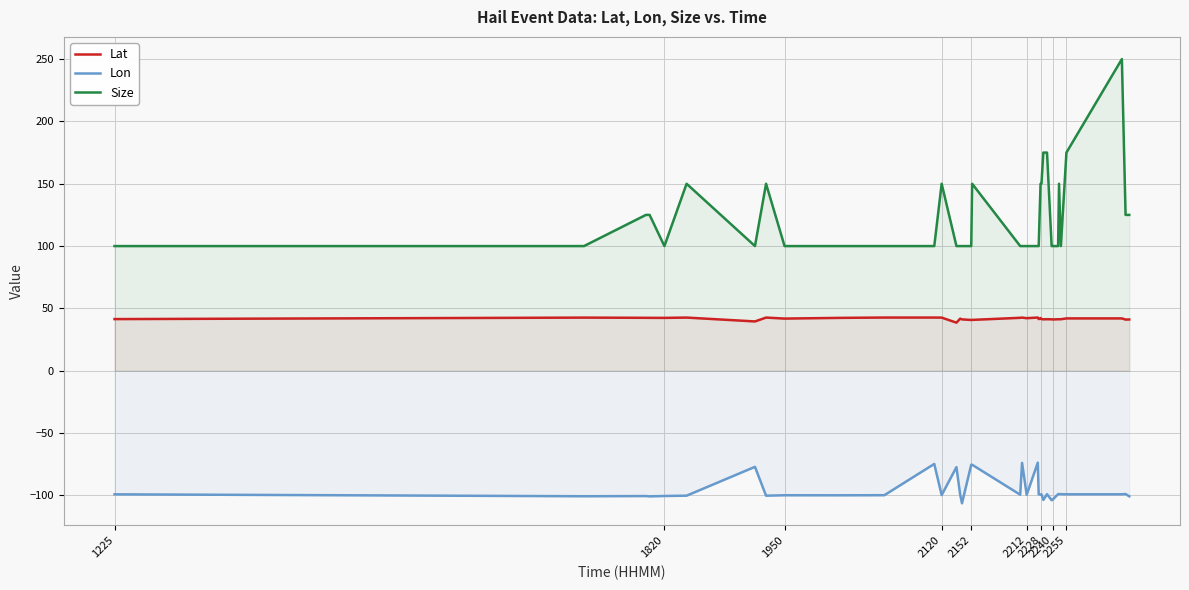

What are all the series names shown in the legend?

Lat, Lon, Size